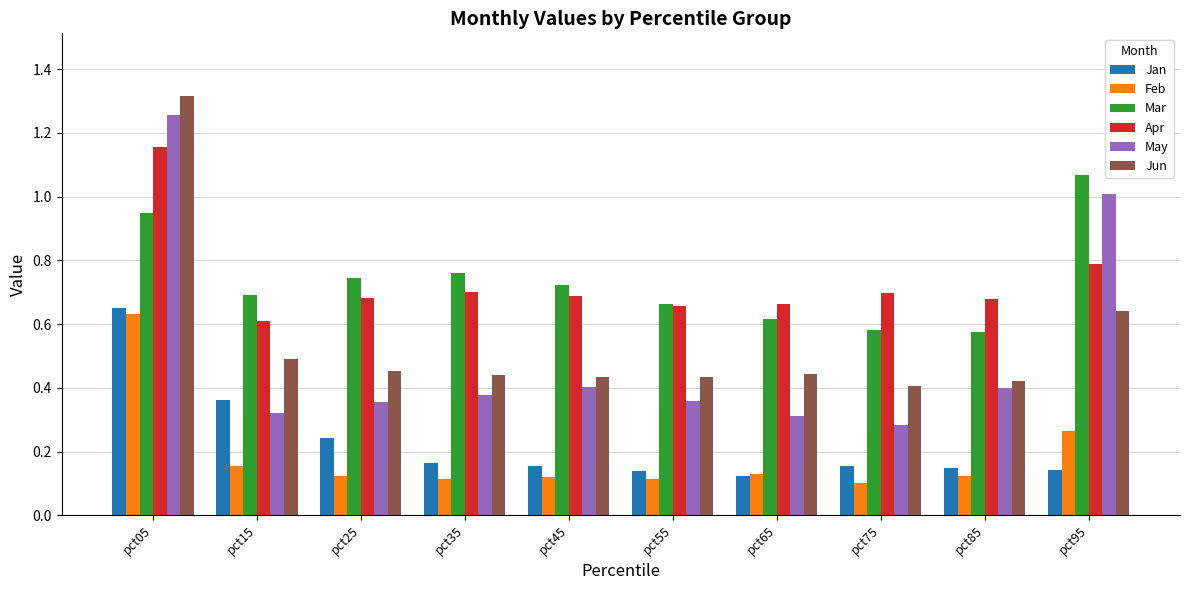

Which category has the highest value in the Feb series?

pct05